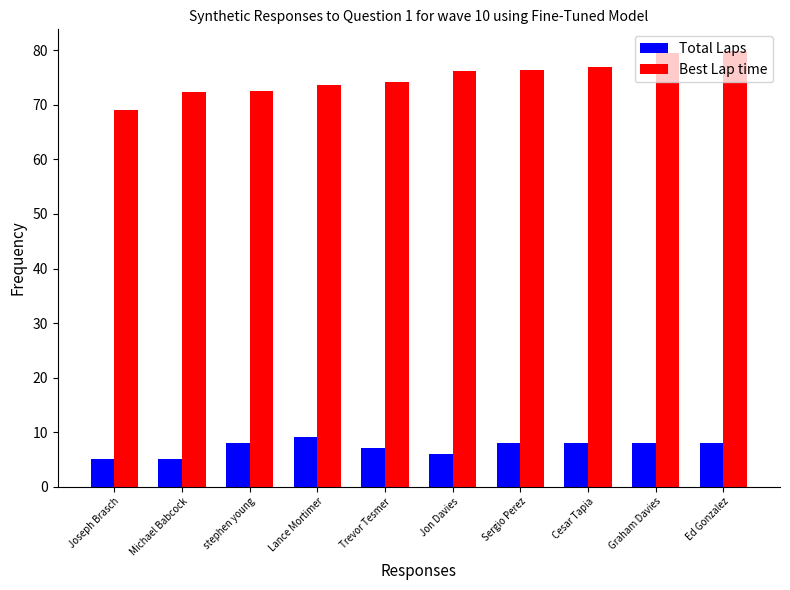

Which series has the widest spread of values?

Best Lap time